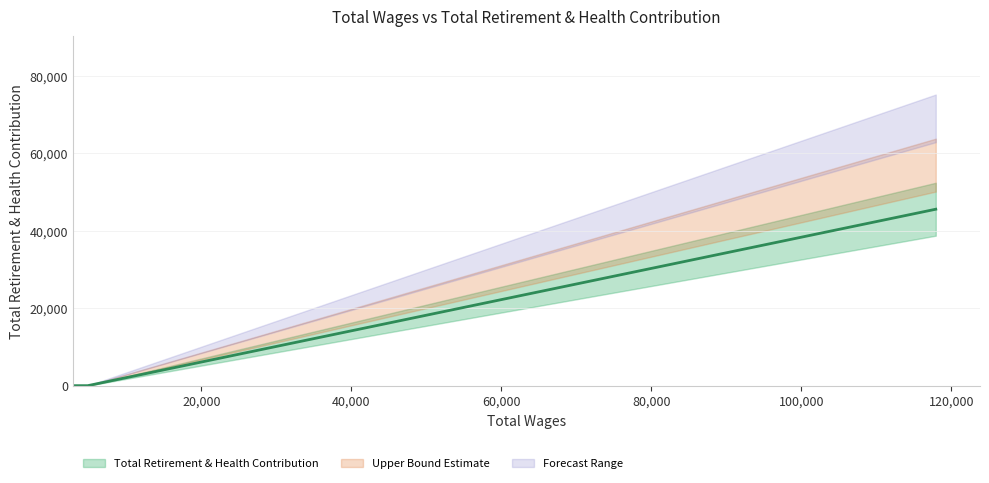

Between 3206.0 and 117909.0, which is larger?

117909.0